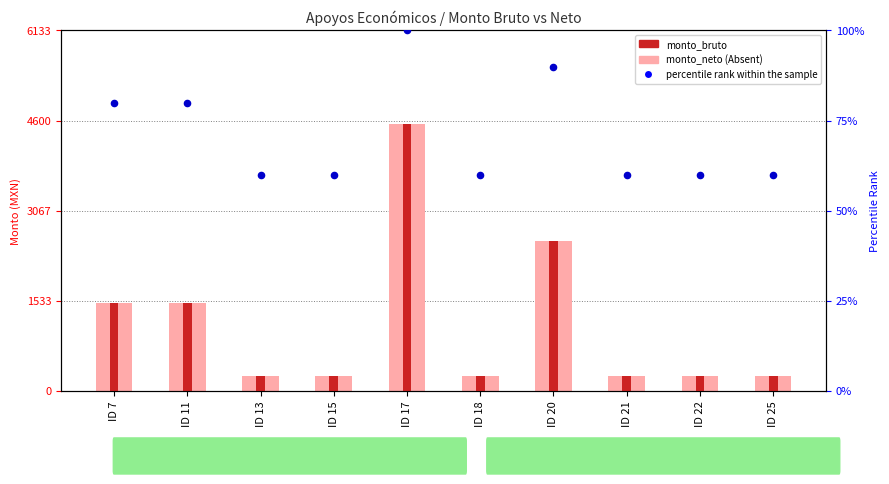

What is the total value across all series at ID 21?

580.0